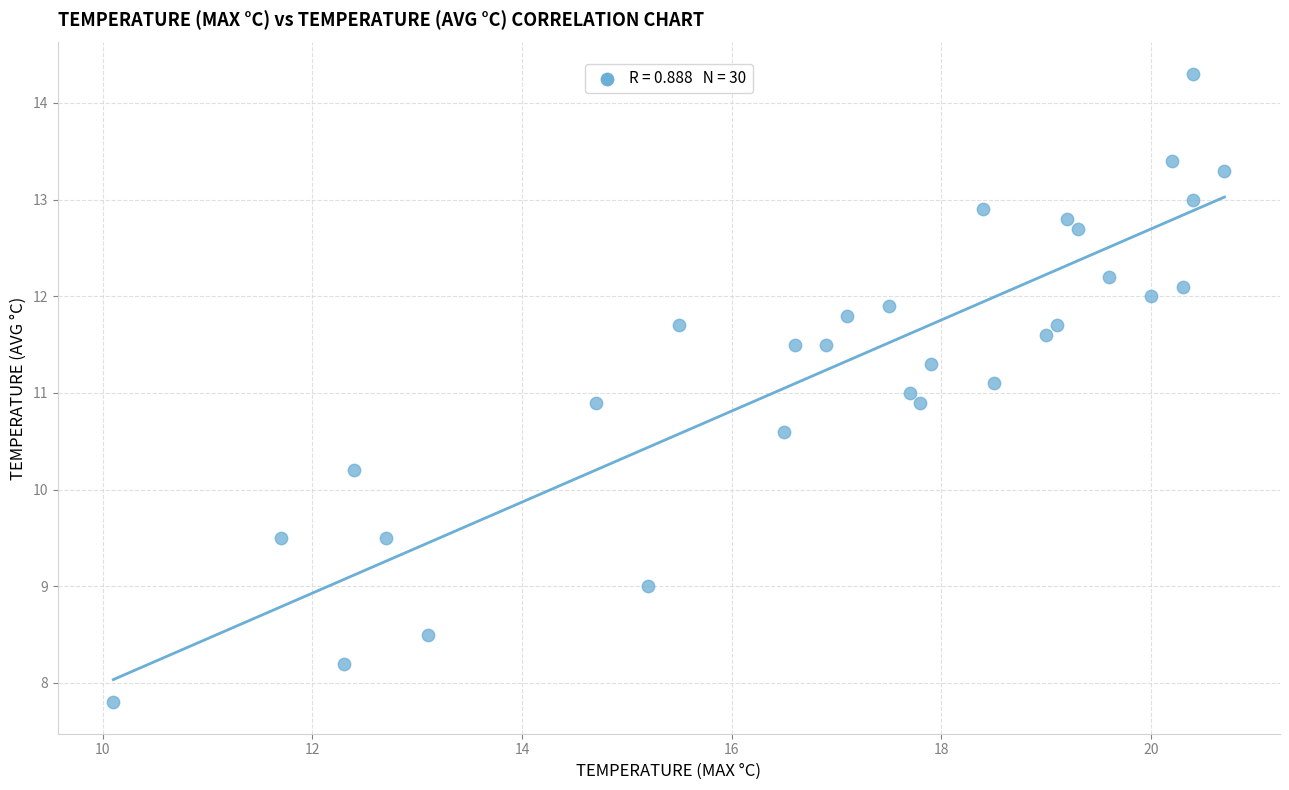

What is the range of Y values (max minus min)?

6.5